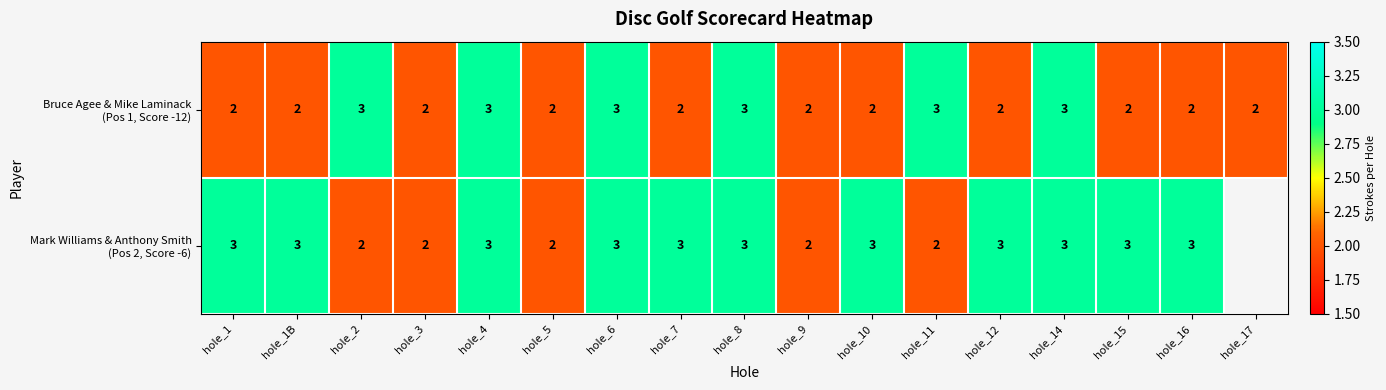

What is the total value across all series at hole_10?

5